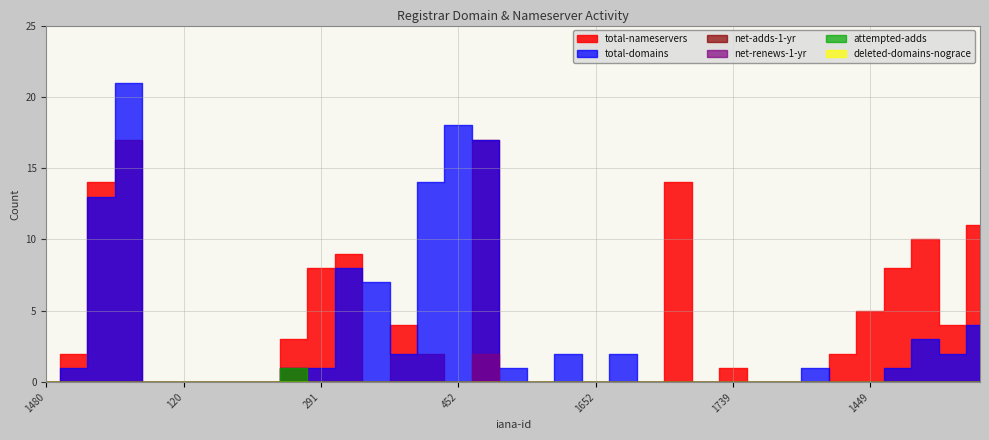

Count the net-adds-1-yr values in the range 0 to 1.

35